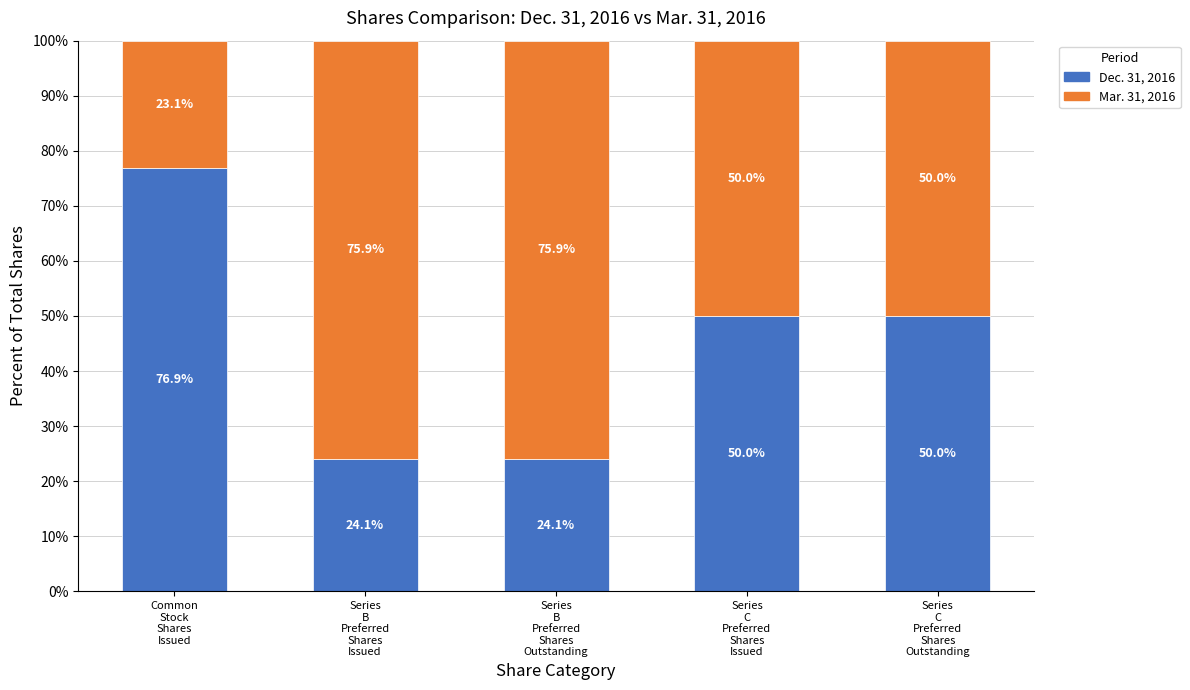

What is the highest value of the Dec. 31, 2016 series?

76.9